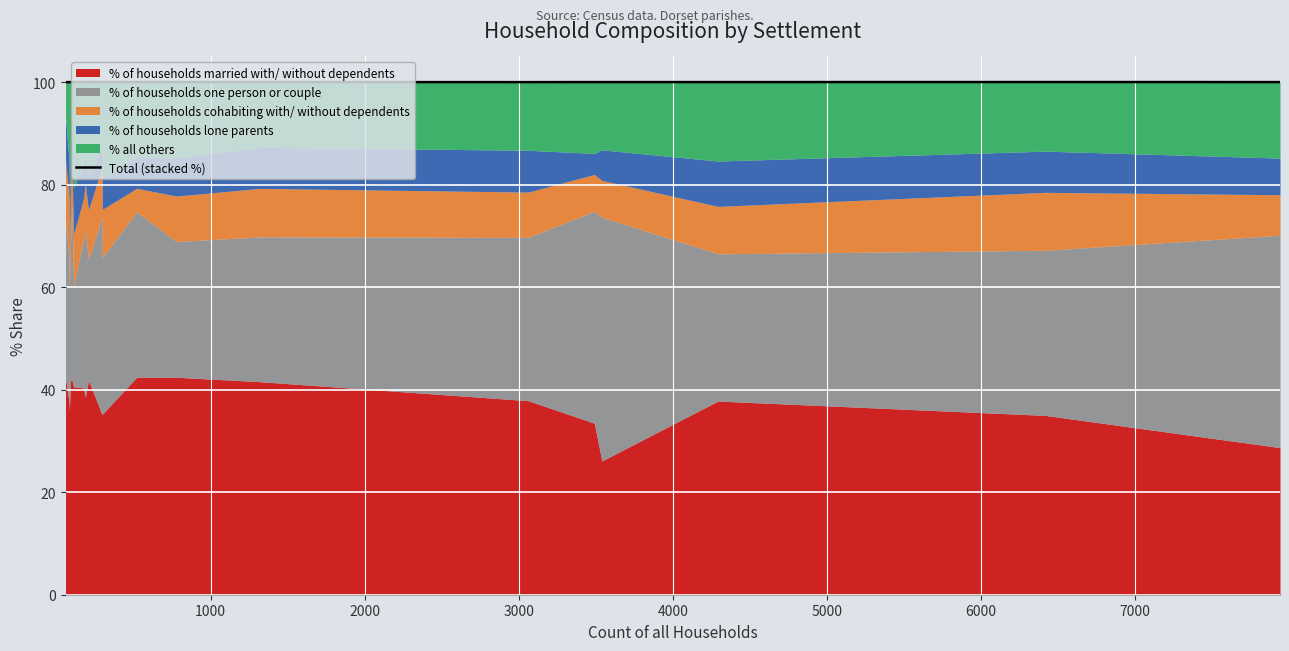

How many lines are shown in the chart?

1